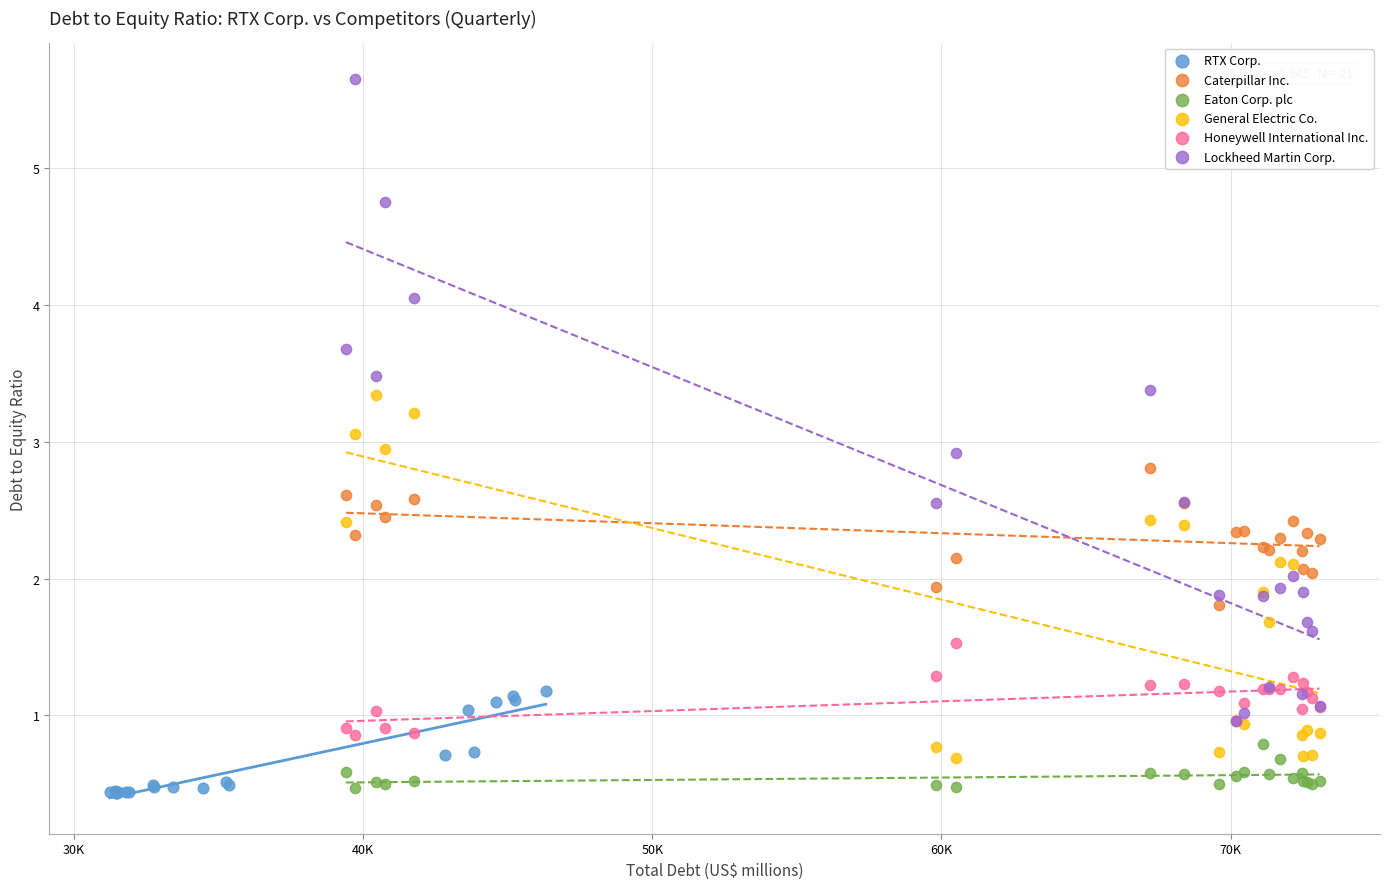

Which series has the widest spread of Y values?

Lockheed Martin Corp.